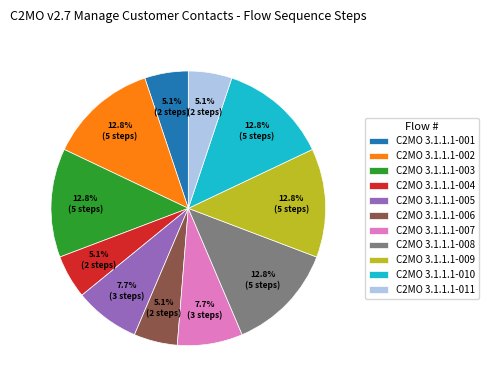

To the nearest percent, what is the difference between the largest and smallest slice percentages?

8%